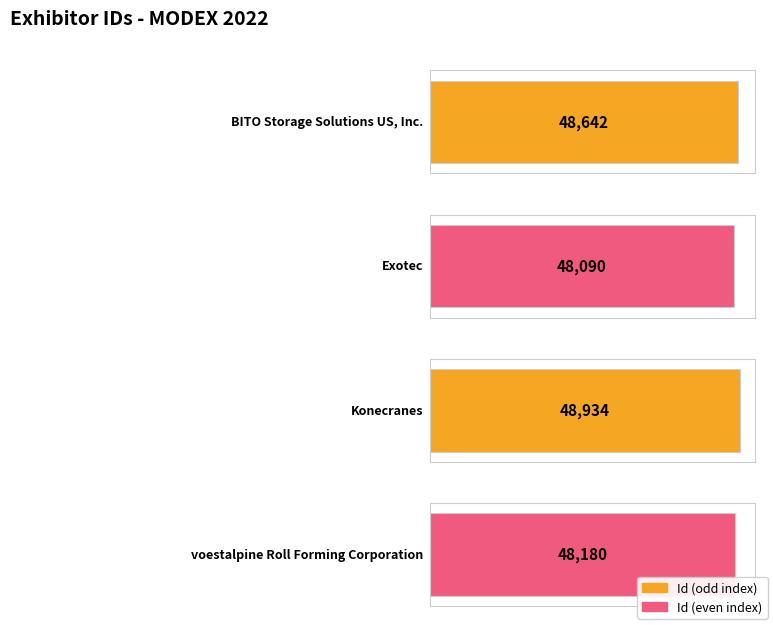

Are the bars horizontal?

Yes